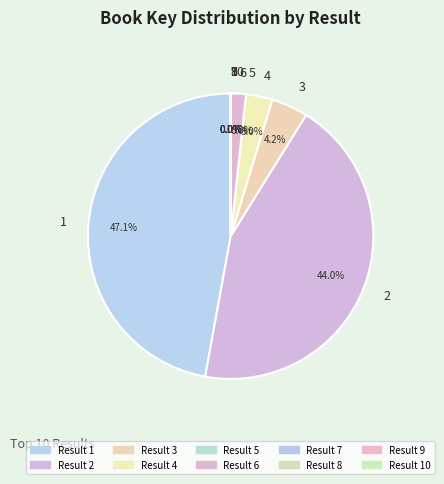

Is there any slice that represents more than half of the pie?

No